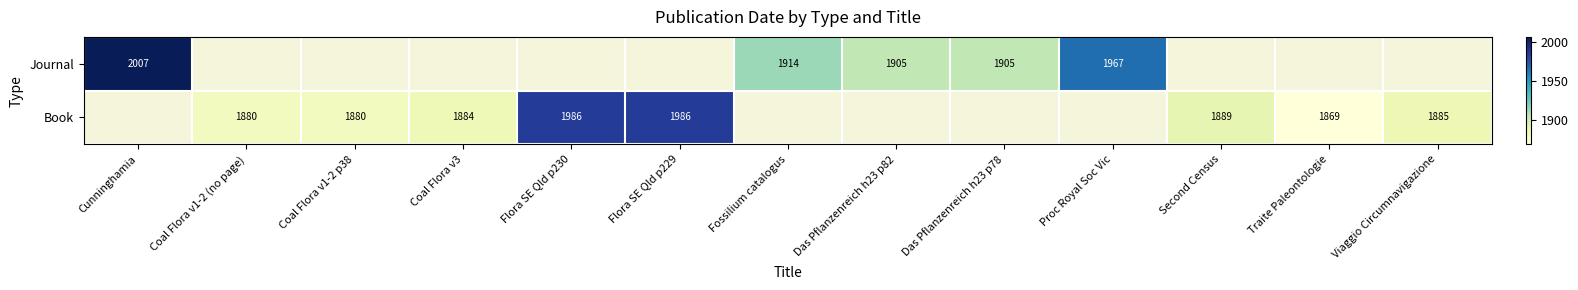

The Book series shows 1174.7 at Coal Flora v1-2 (no page). True or false?

False